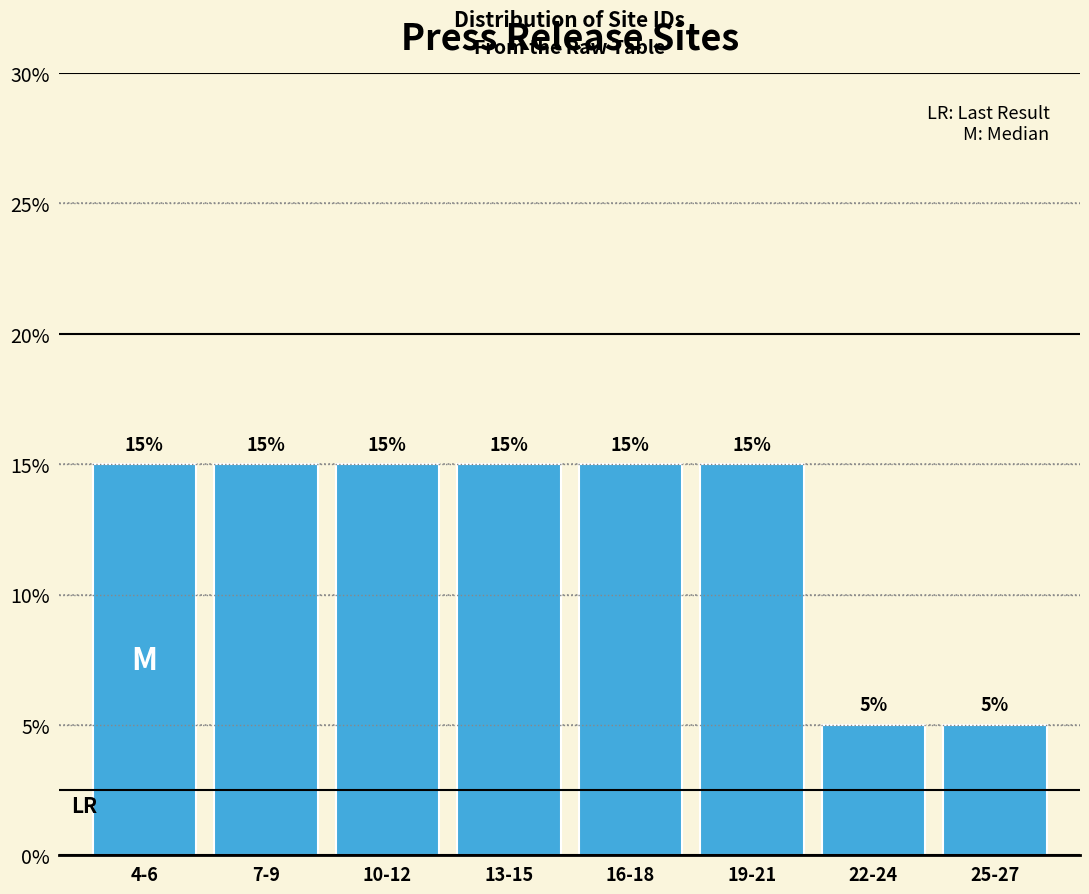

Reading left to right, list all the values displayed in this chart.

15	15	15	15	15	15	5	5